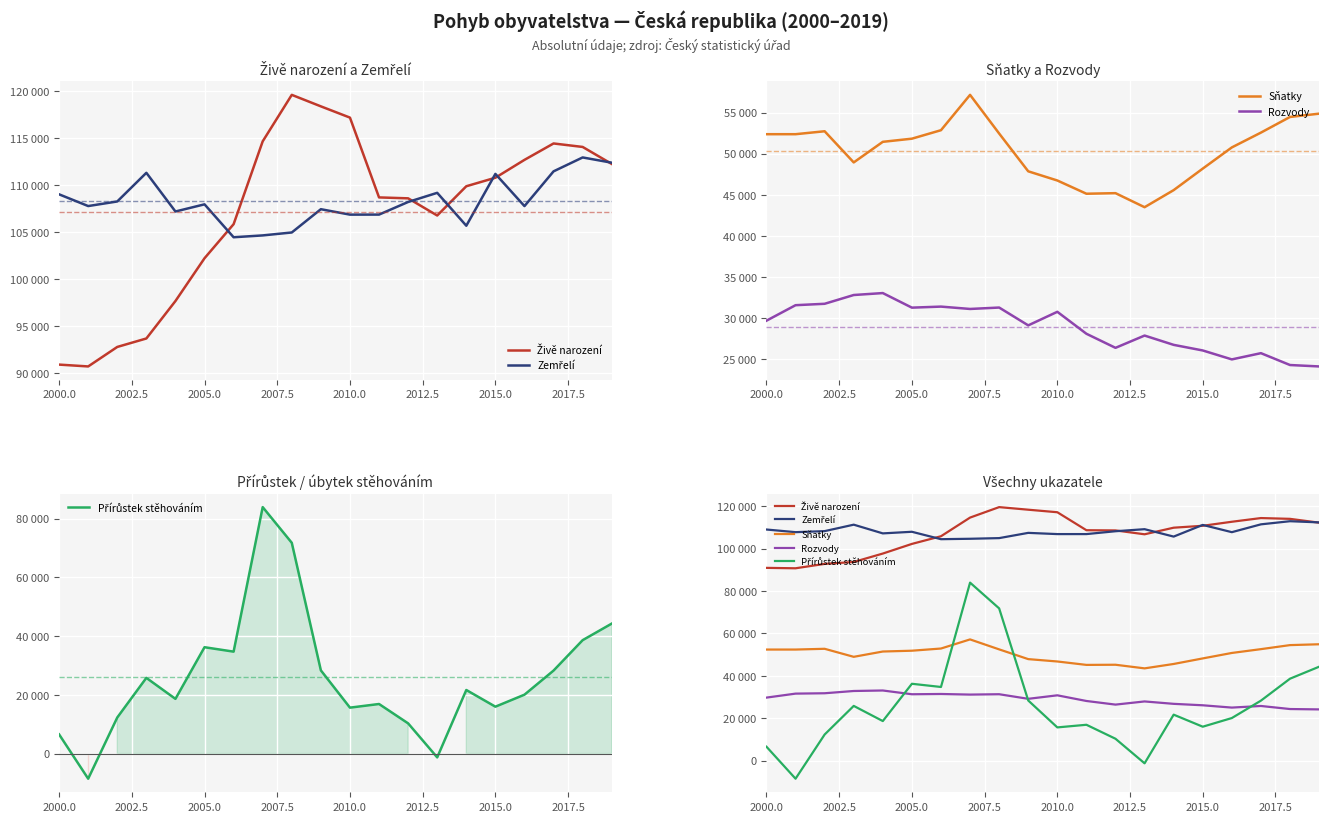

How many negative values does the Přírůstek stěhováním series have?

2